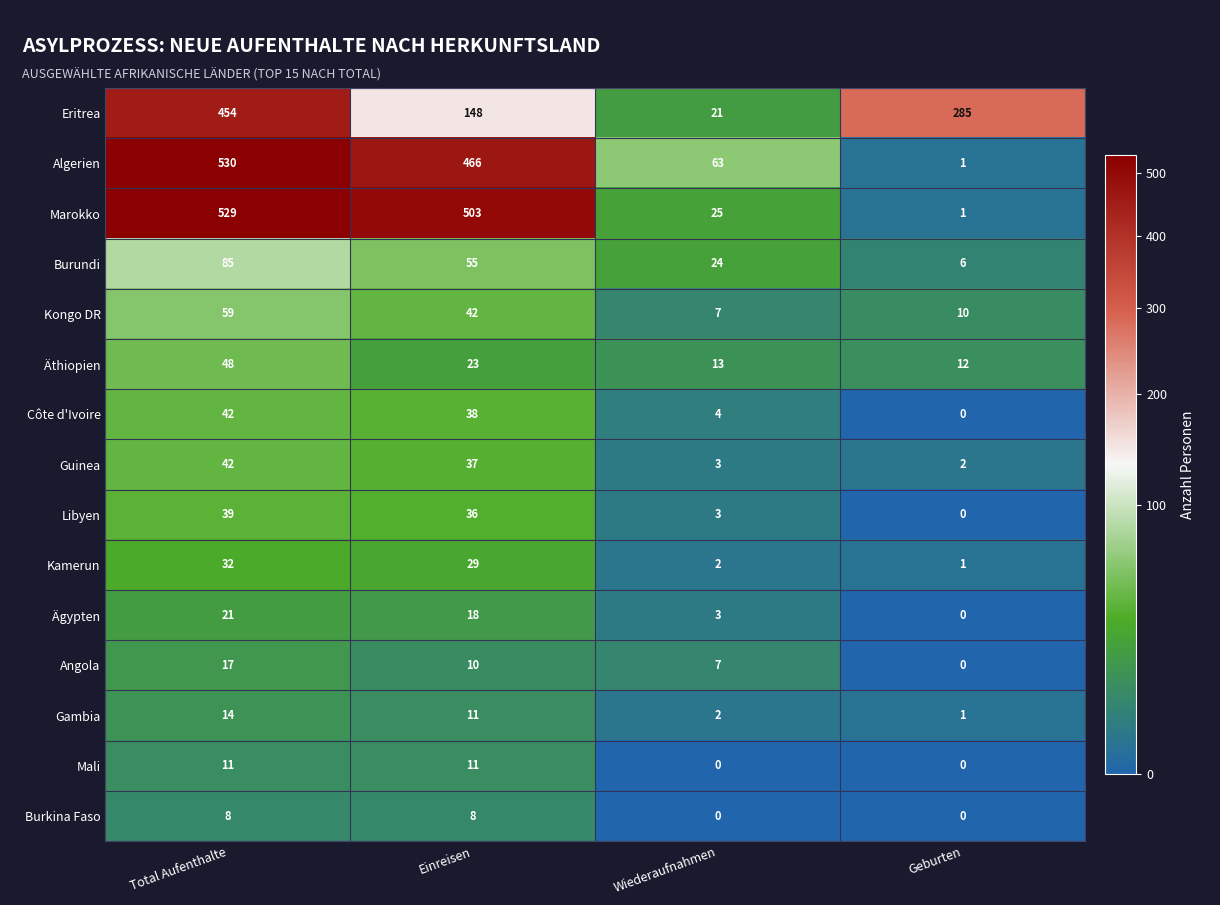

The value of Burundi at Total Aufenthalte is 85. True or false?

True